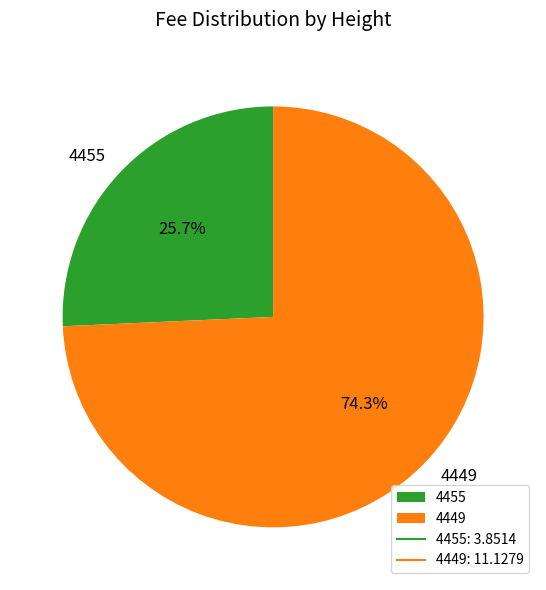

Between 4455 and 4449, which is larger?

4449